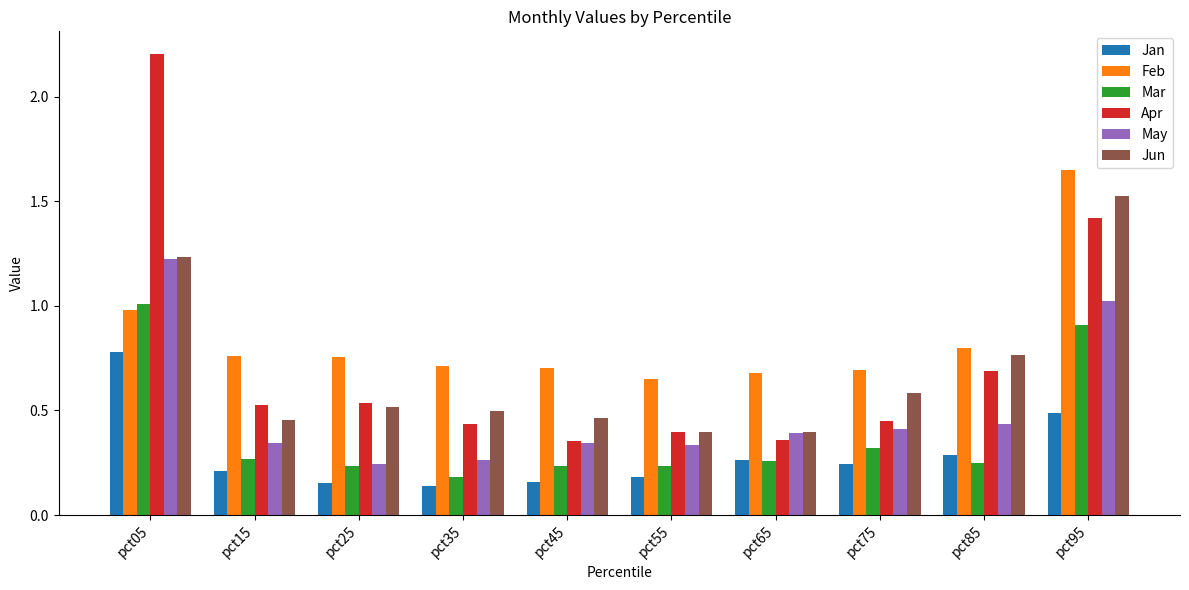

What is the sum of all Jan values?

2.9